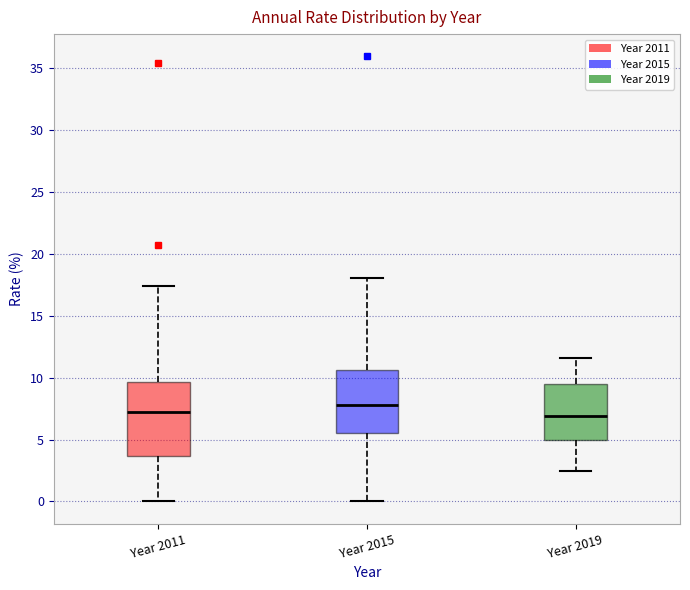

Comparing the boxes themselves (not the whiskers), which one is the tallest?

Year 2011